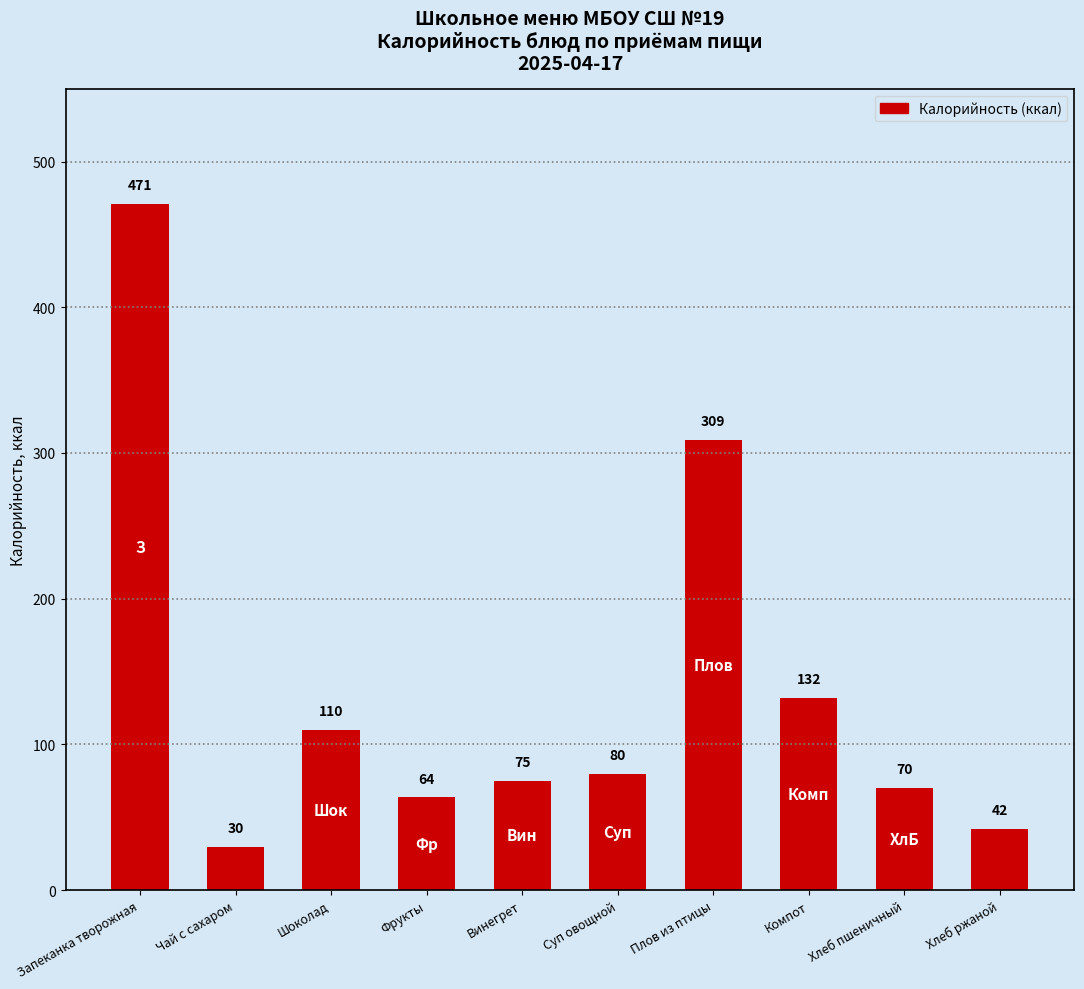

What is the difference between the values at Винегрет and Фрукты?

11.5